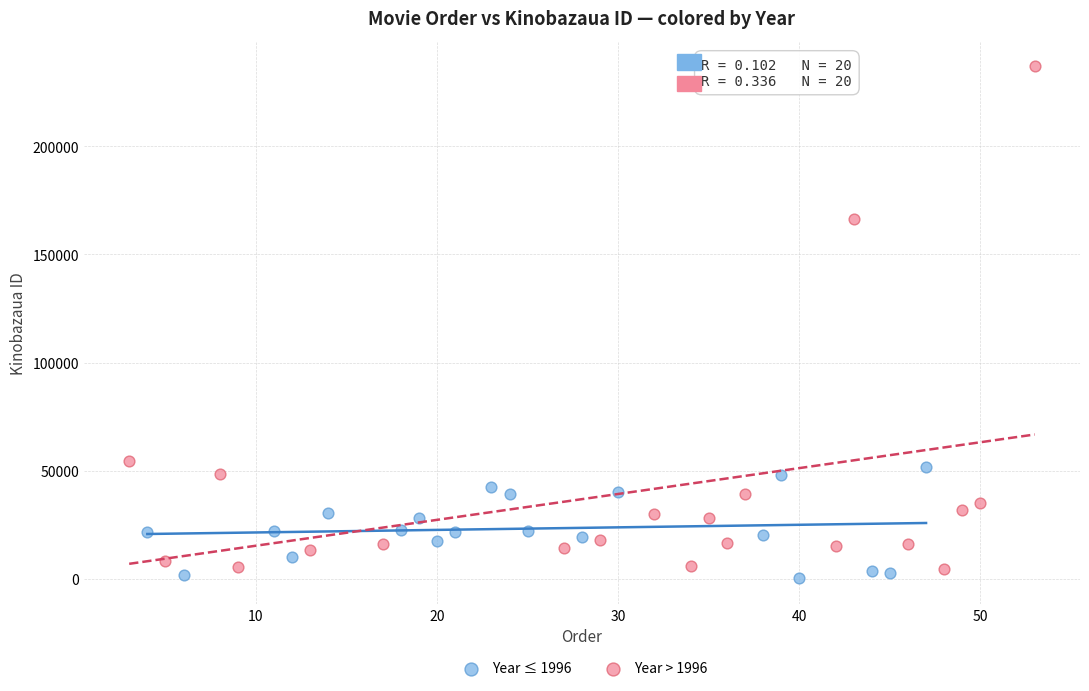

Which series has the largest Y range (max minus min)?

Year > 1996